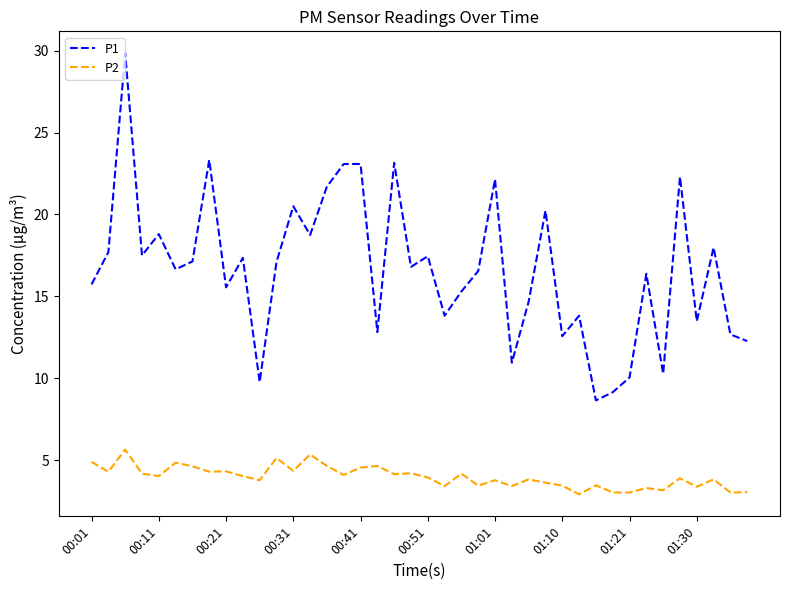

True or false: P2 and P1 intersect in this chart.

False